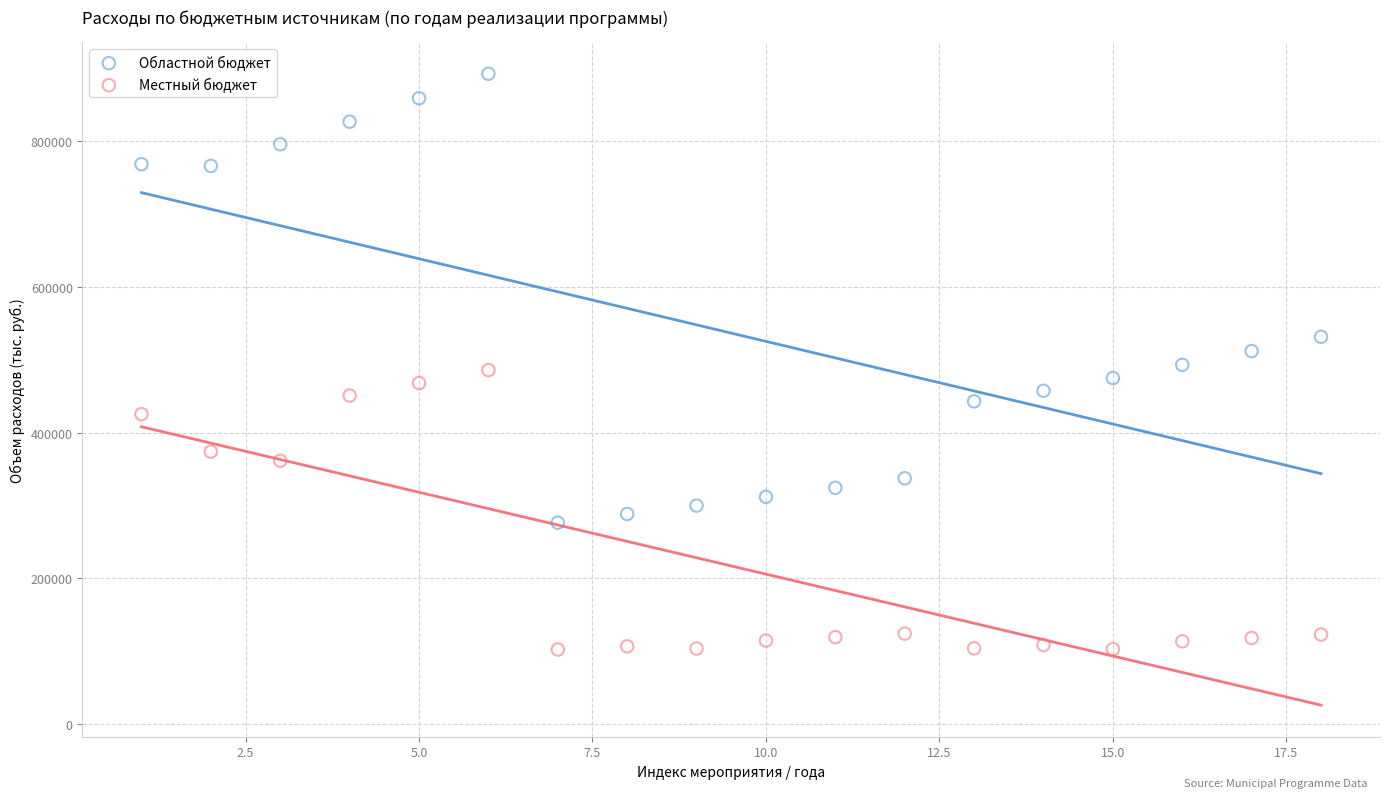

Which series reaches the minimum Y coordinate?

Местный бюджет